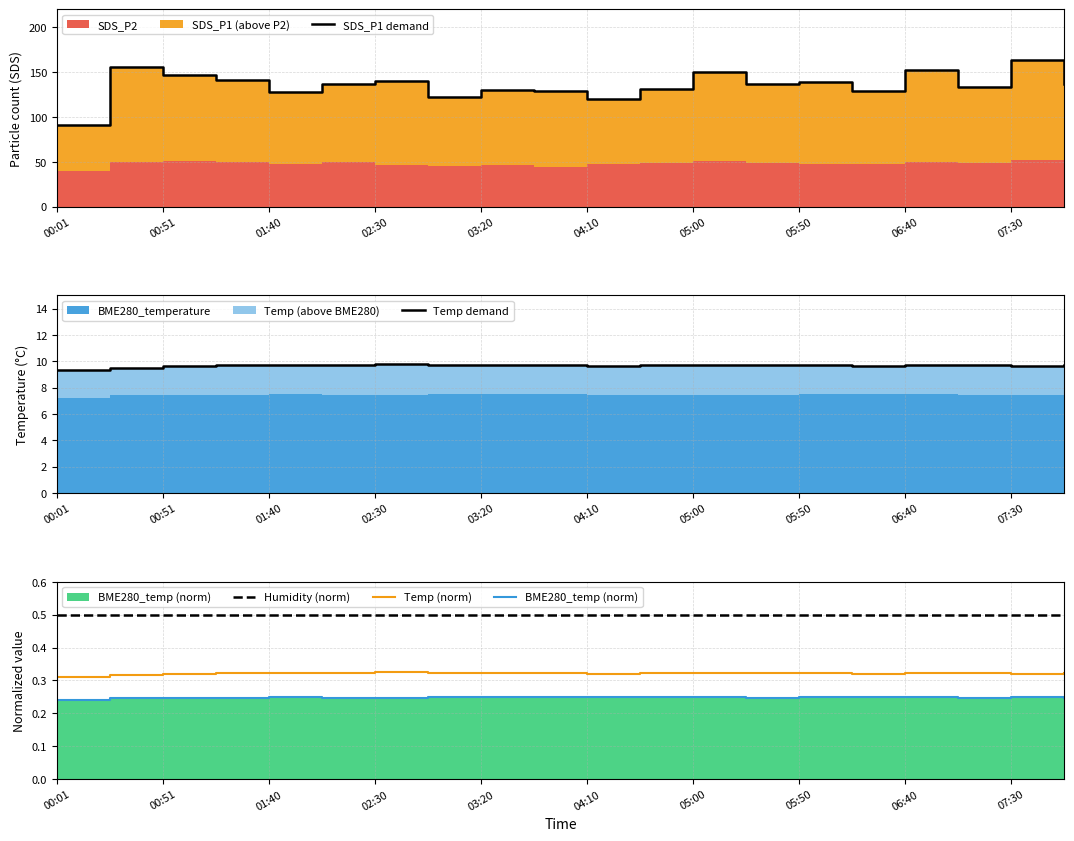

Reading left to right, list all the values displayed in this chart.

SDS_P1 demand: 90.9	155.8	146.5	141.3	127.8	136.8	140.2	121.7	129.7	128.2	119.9	131.3	150.2	136.6	139.1	128.4	152.5	133.8	163.3	136.3
Temp demand: 9.3	9.5	9.6	9.7	9.7	9.7	9.8	9.7	9.7	9.7	9.6	9.7	9.7	9.7	9.7	9.6	9.7	9.7	9.6	9.7
Humidity (norm): 0.5	0.5	0.5	0.5	0.5	0.5	0.5	0.5	0.5	0.5	0.5	0.5	0.5	0.5	0.5	0.5	0.5	0.5	0.5	0.5
Temp (norm): 0.3	0.3	0.3	0.3	0.3	0.3	0.3	0.3	0.3	0.3	0.3	0.3	0.3	0.3	0.3	0.3	0.3	0.3	0.3	0.3
BME280_temp (norm): 0.2	0.2	0.2	0.2	0.2	0.2	0.2	0.2	0.3	0.2	0.2	0.2	0.2	0.2	0.2	0.2	0.2	0.2	0.2	0.2